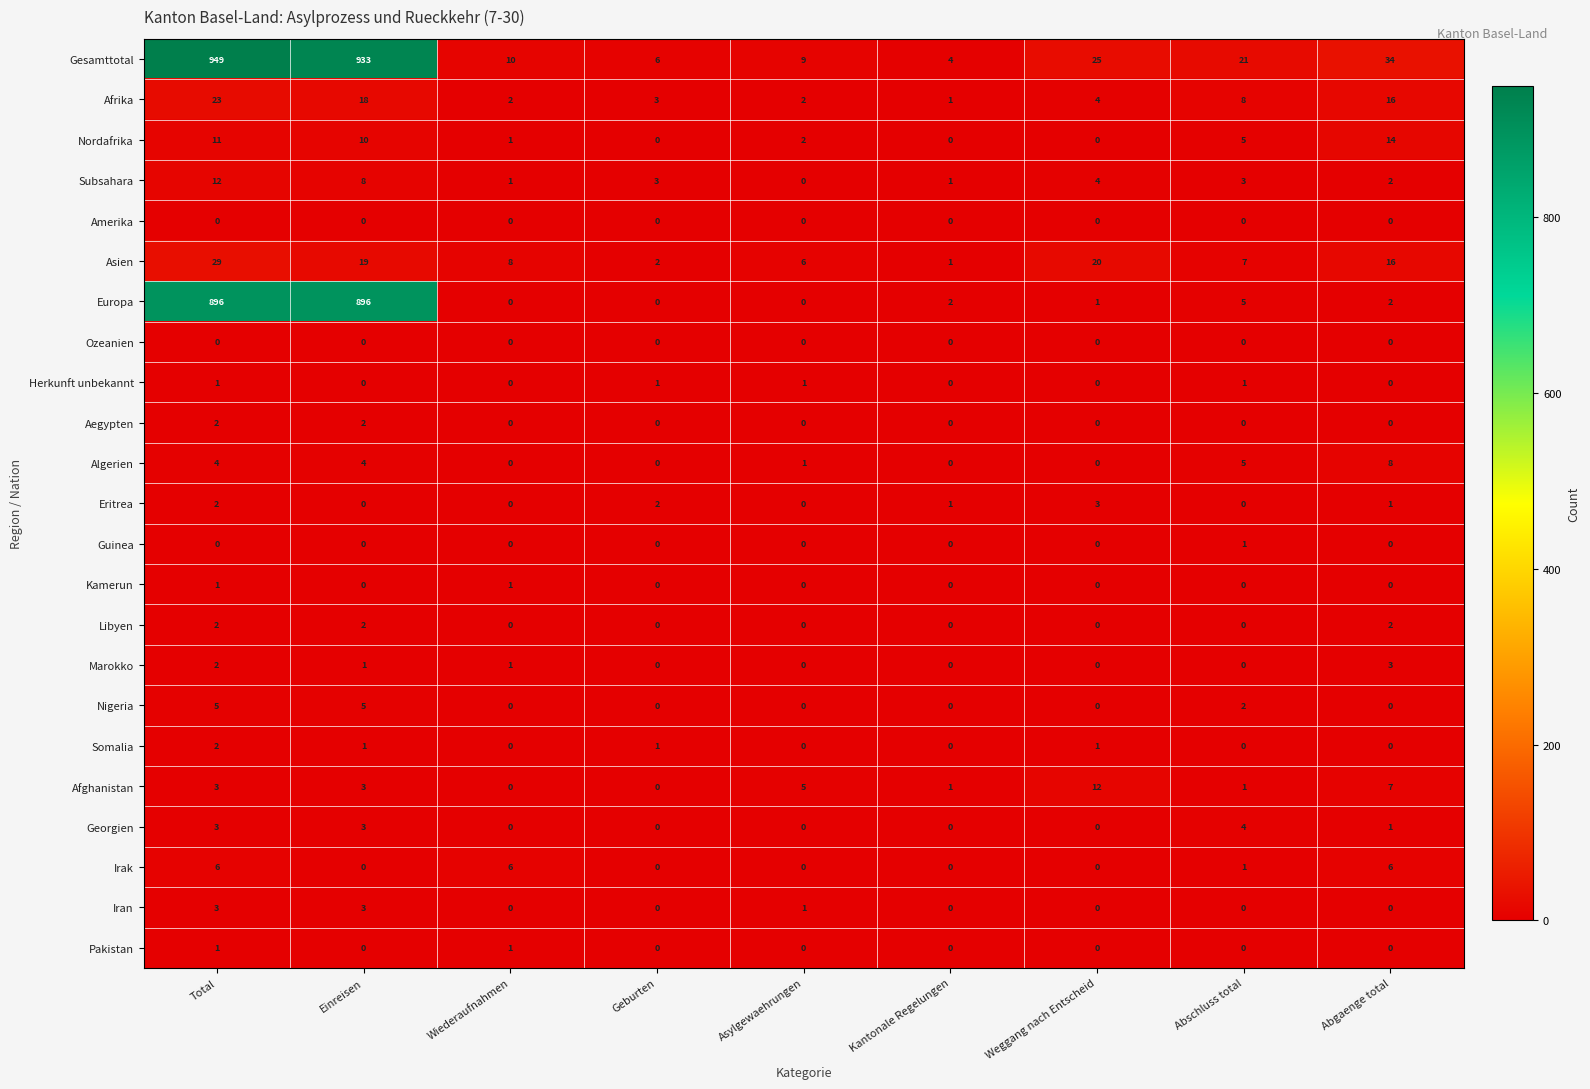

The value of Algerien at Abschluss total is 5. True or false?

True